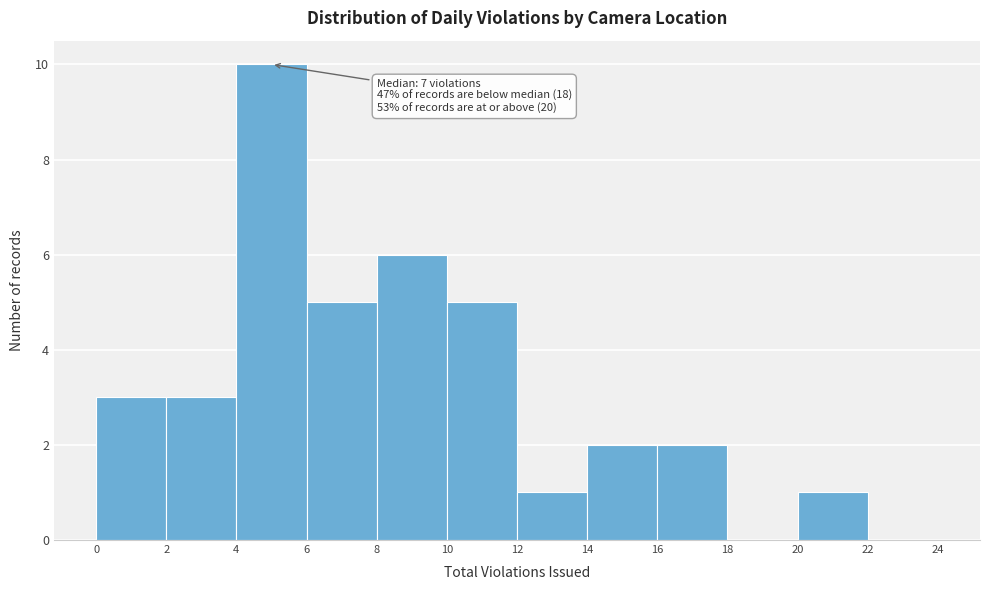

Over which range of the x-axis is the bar tallest?

4 to 6